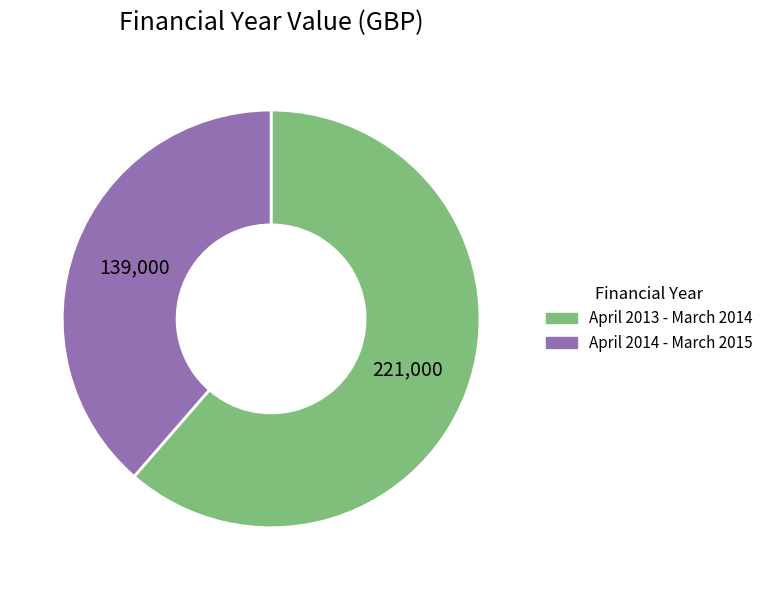

Which category has the smallest portion of the pie?

April 2014 - March 2015